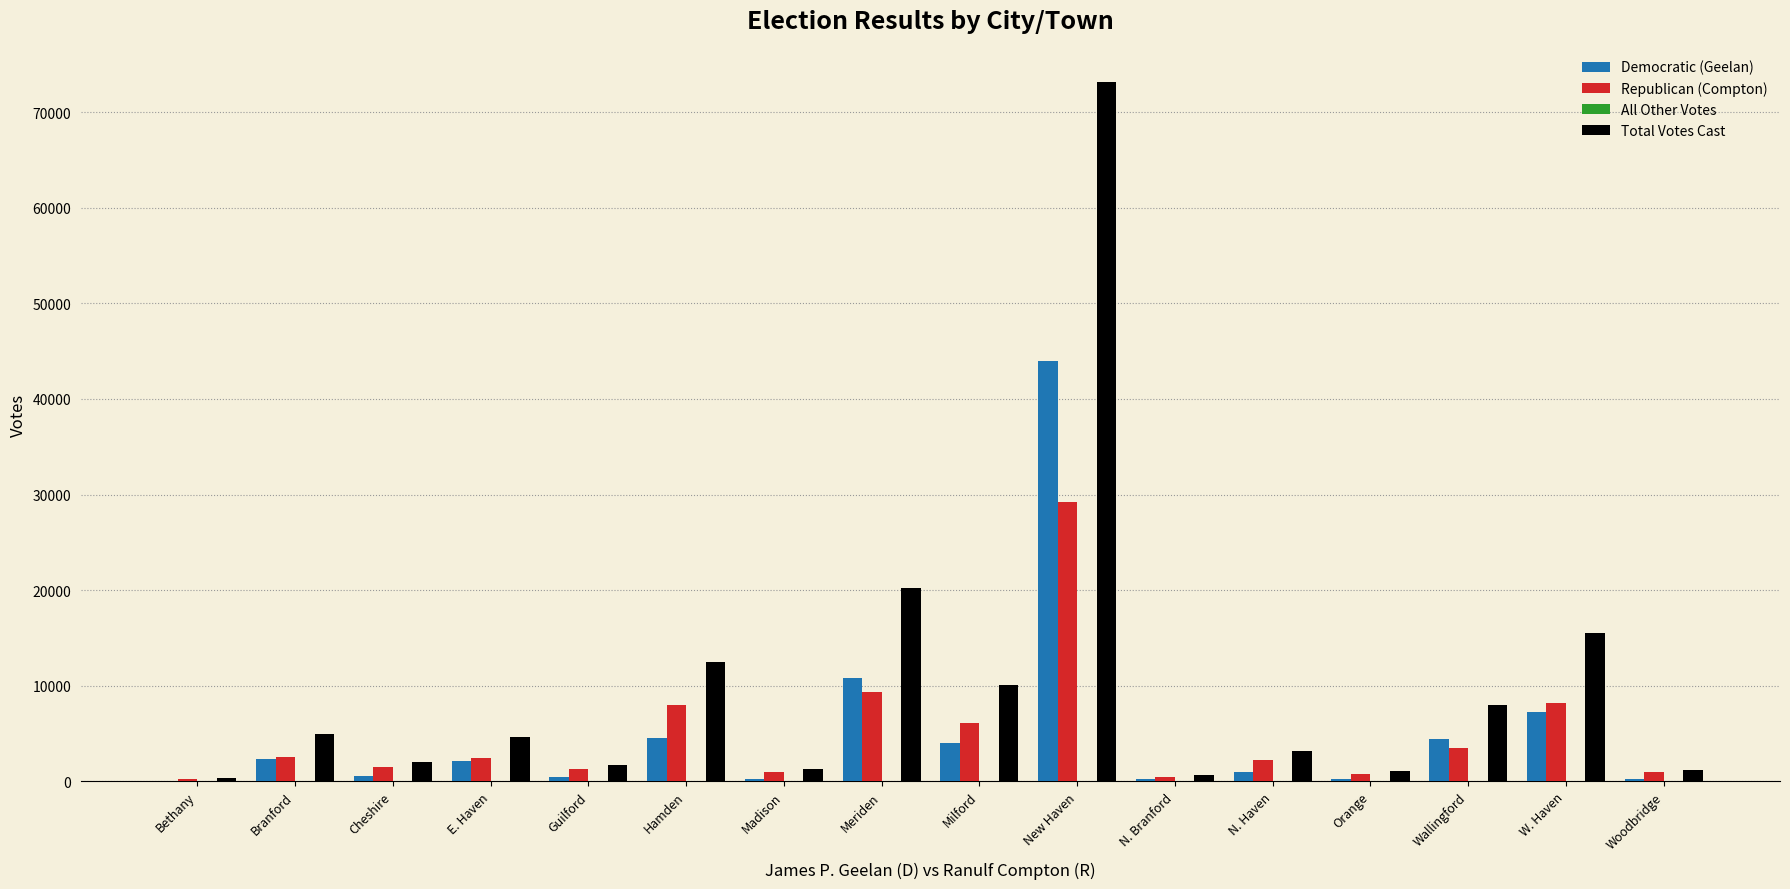

Which series has the largest total across all categories?

Total Votes Cast